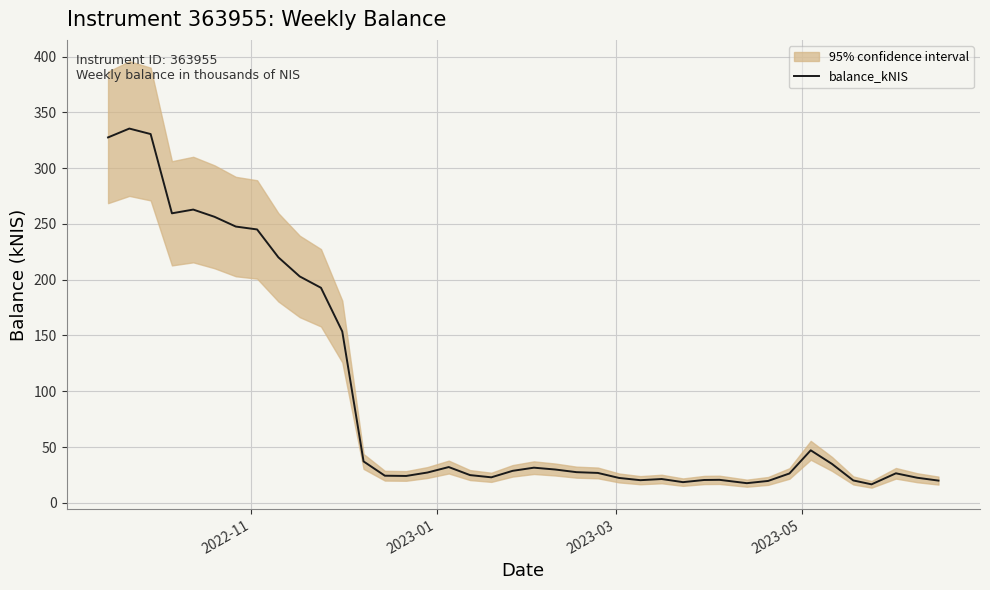

What is the minimum value for balance_kNIS?

16.5